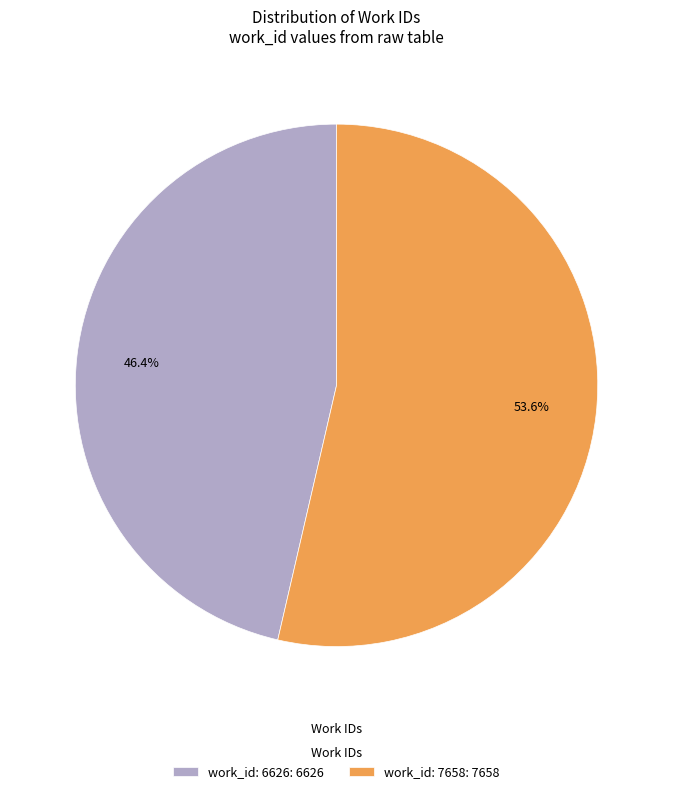

Which has a higher value, work_id: 6626: 6626 or work_id: 7658: 7658?

work_id: 7658: 7658